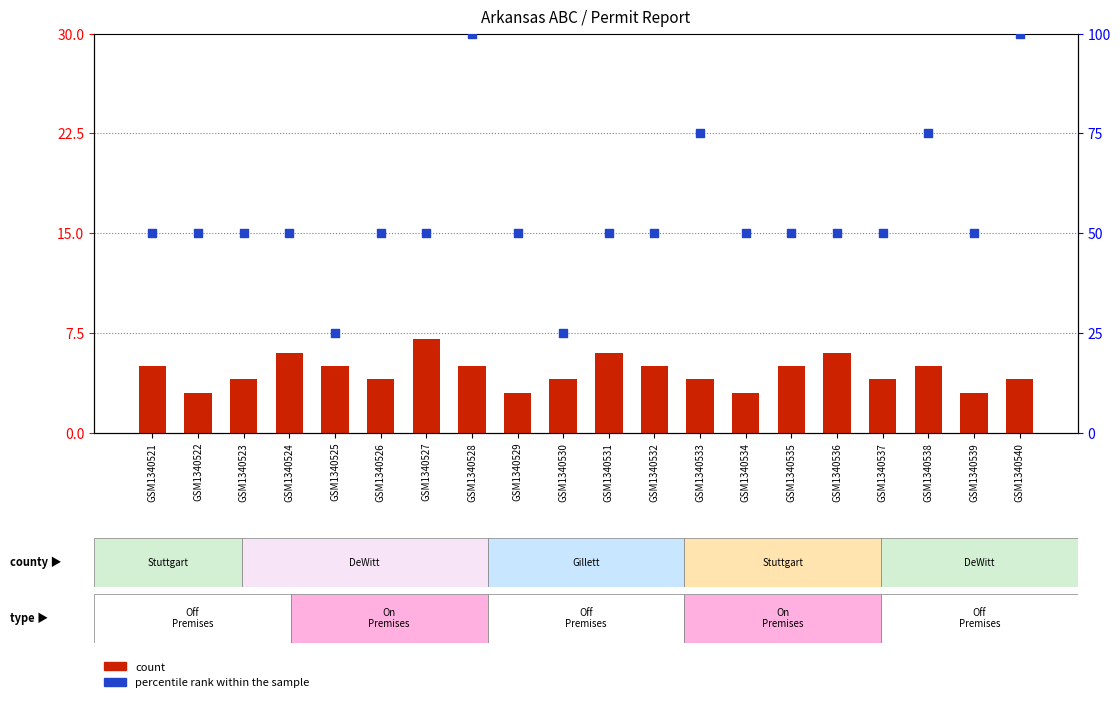

Is the value of percentile rank within the sample at GSM1340535 greater than the value of count at GSM1340521?

Yes